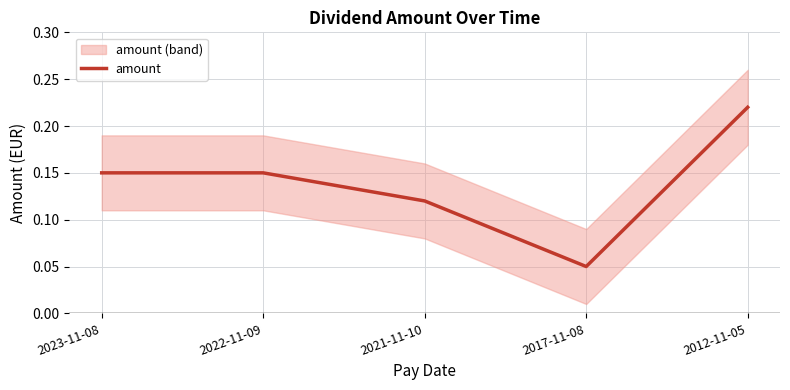

What is the difference between the maximum and second lowest values?

0.1